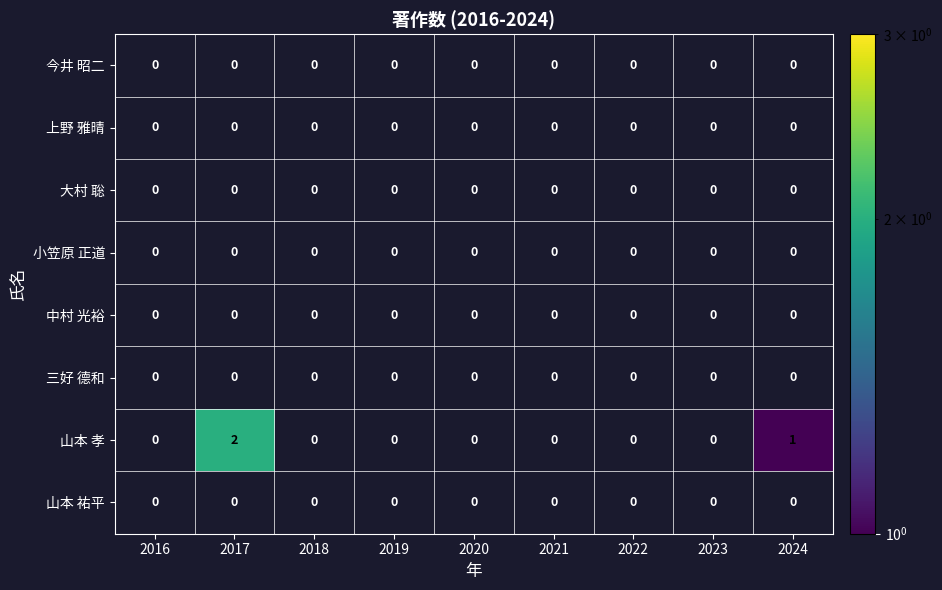

At 2021, list the series in order from smallest to largest.

今井 昭二, 上野 雅晴, 大村 聡, 小笠原 正道, 中村 光裕, 三好 德和, 山本 孝, 山本 祐平